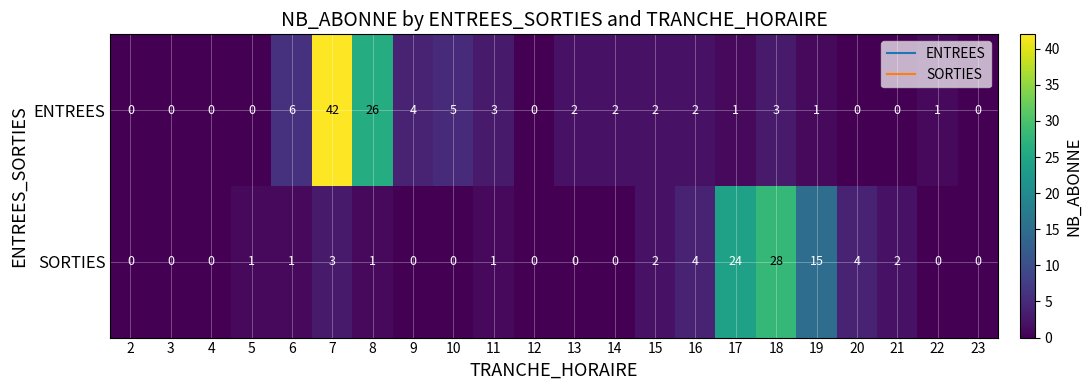

How many positive values does the ENTREES series have?

14